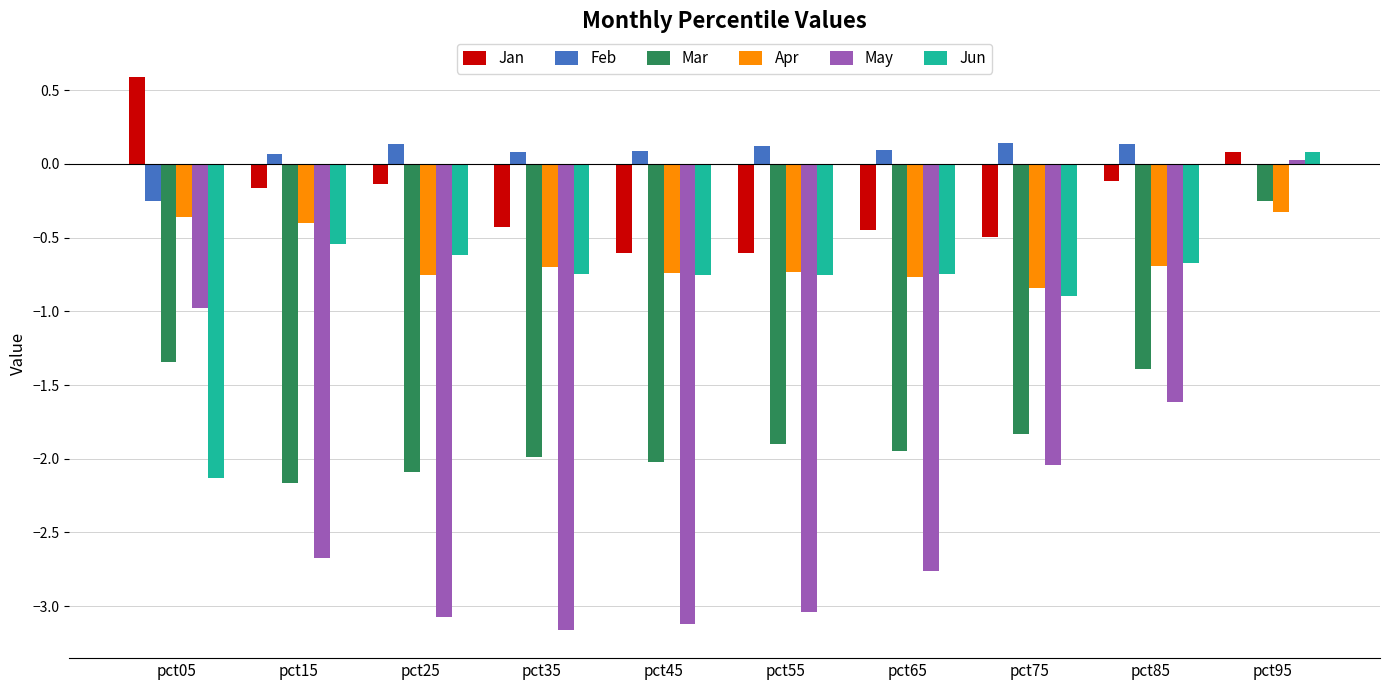

What are all the series names shown in the legend?

Jan, Feb, Mar, Apr, May, Jun